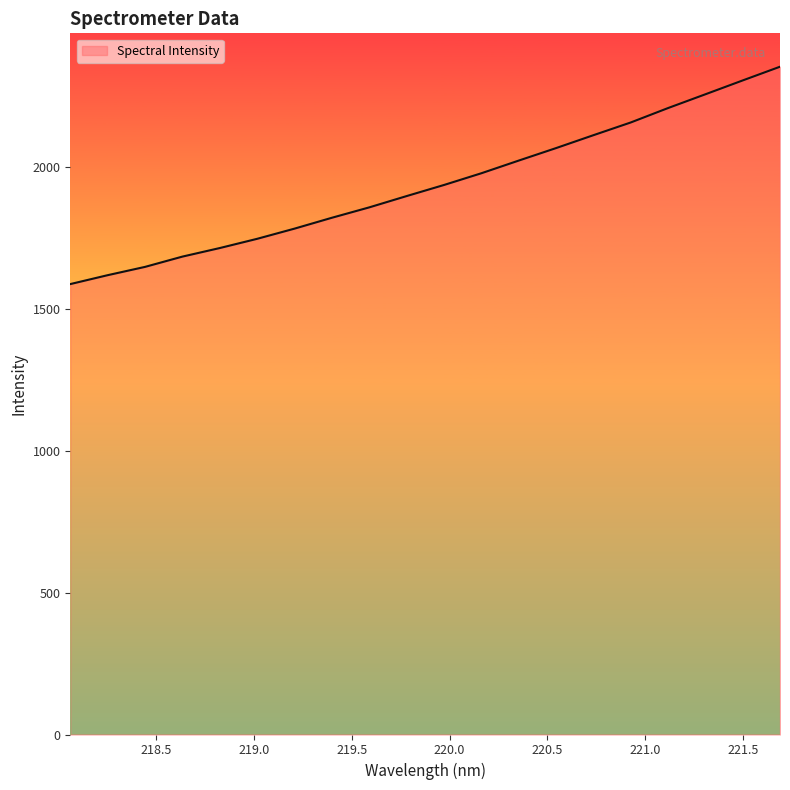

What is the greatest value displayed?

2355.0